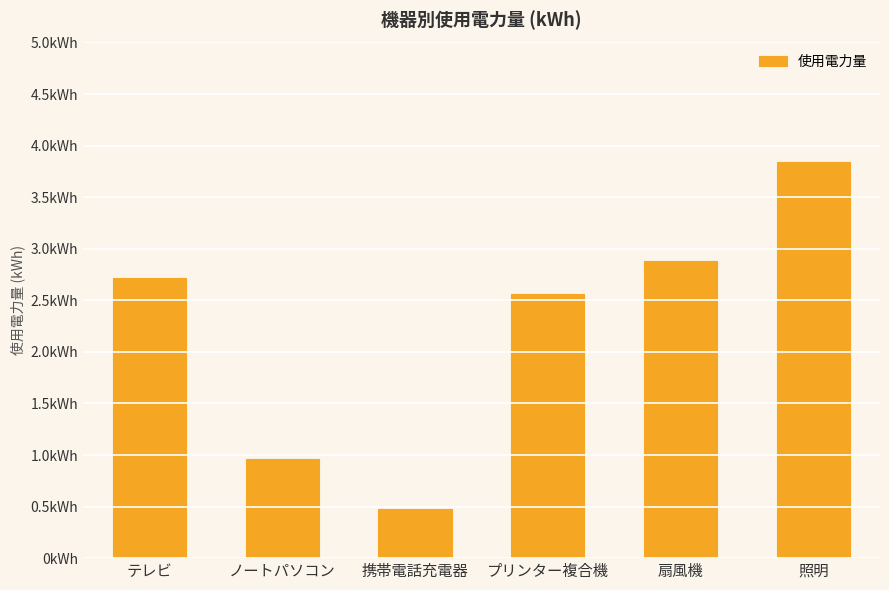

What is the difference between the maximum and minimum values?

3.4